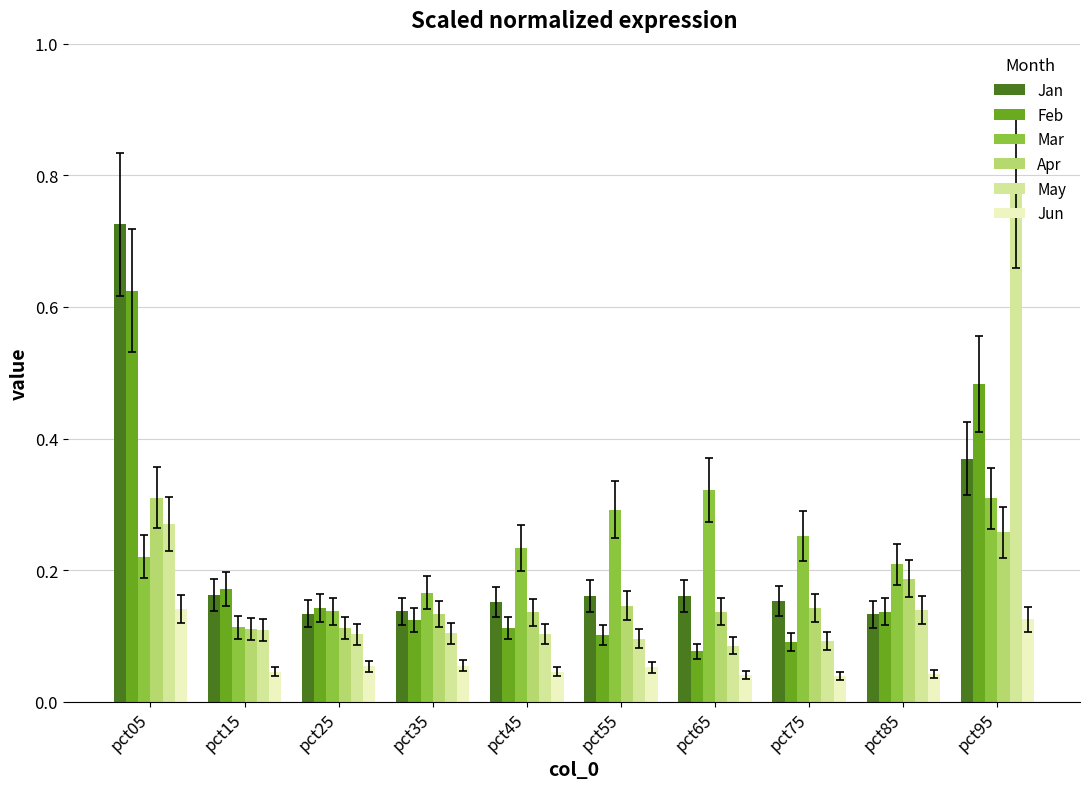

Is the value of Jun at pct45 greater than the value of Apr at pct55?

No